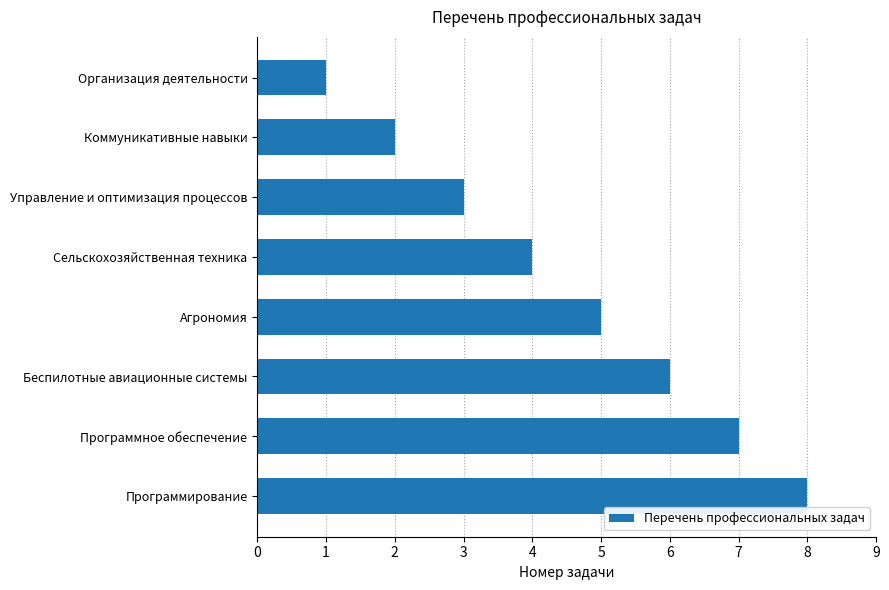

What is the ratio of the value at Агрономия to the value at Программирование?

0.6